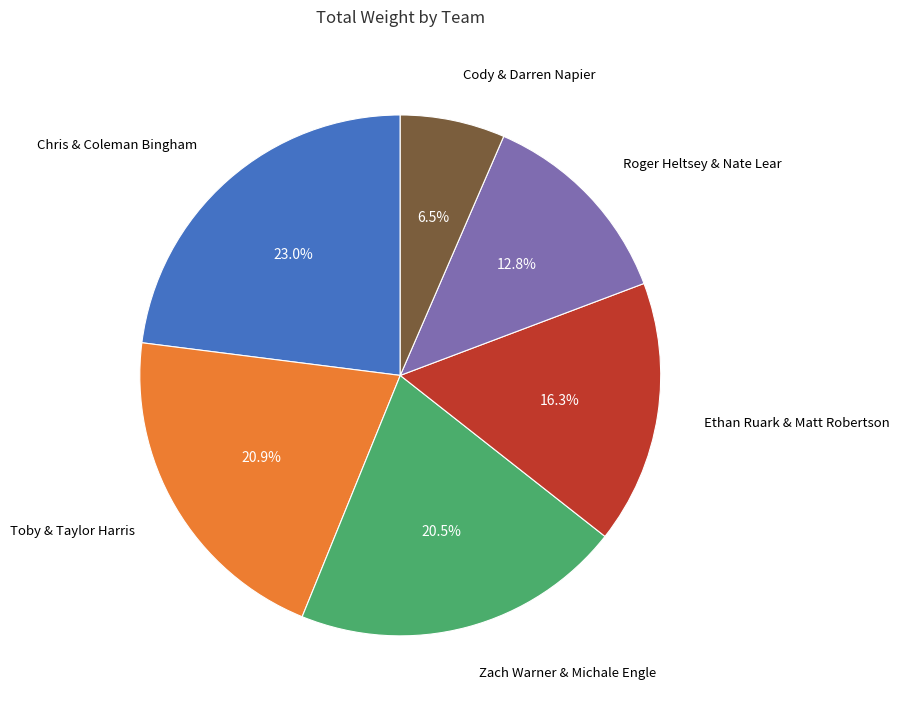

Which slice is the smallest?

Cody & Darren Napier